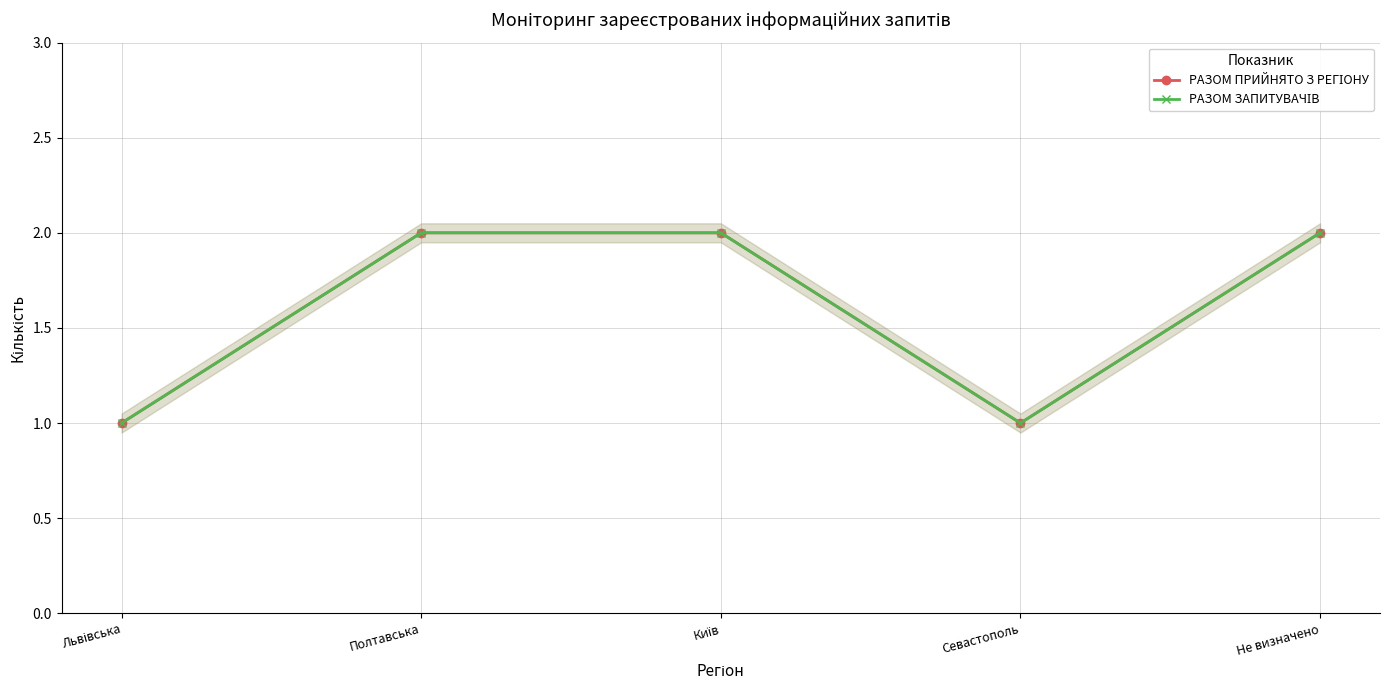

True or false: РАЗОМ ЗАПИТУВАЧІВ and РАЗОМ ПРИЙНЯТО З РЕГІОНУ cross at least once.

False